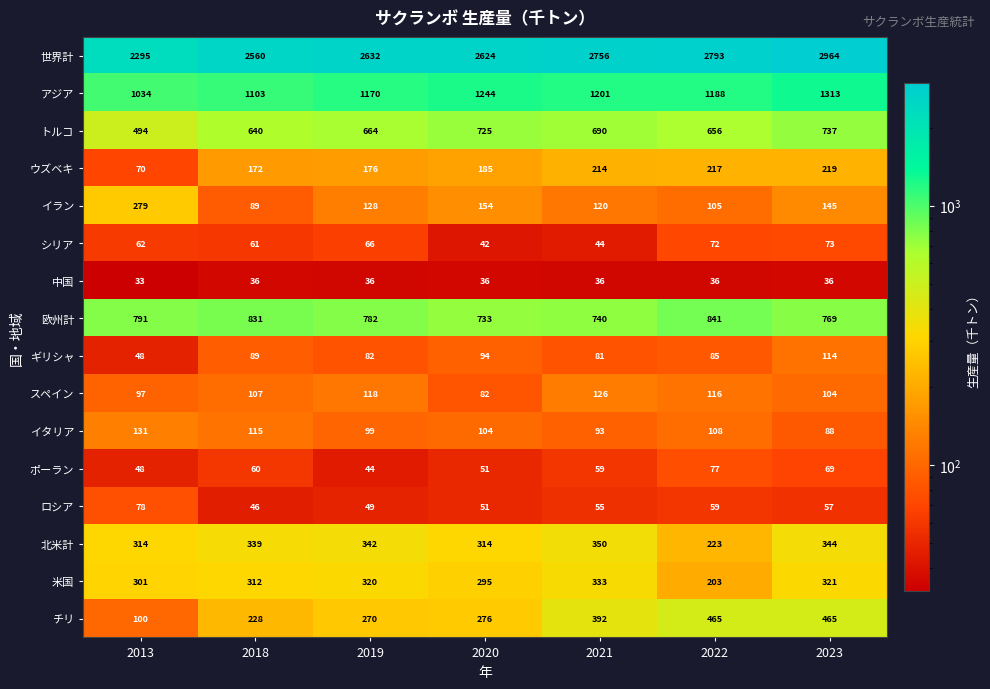

At 2023, list the series in order from smallest to largest.

中国, ロシア, ポーラン, シリア, イタリア, スペイン, ギリシャ, イラン, ウズベキ, 米国, 北米計, チリ, トルコ, 欧州計, アジア, 世界計